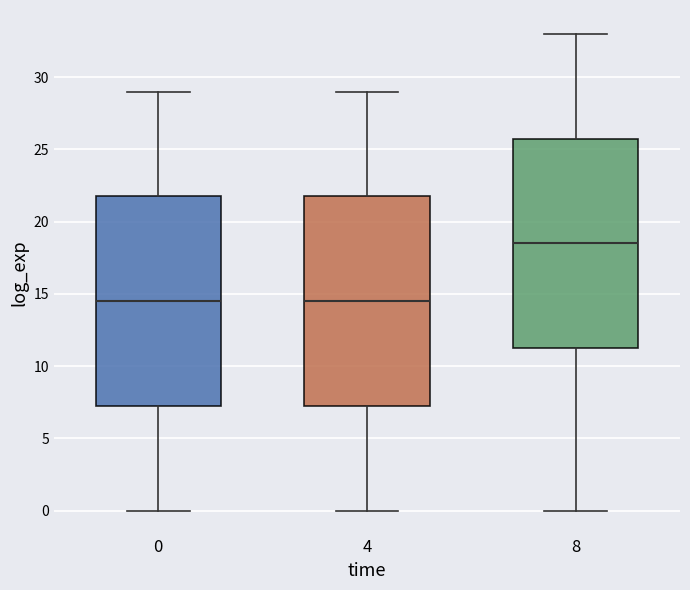

Reading left to right, transcribe this box plot: for each box, give where its median line is, the range the box spans, and where its two whiskers end, as read against the y-axis. The values are not printed on the chart, so give them approximately, as read against the axis.

0: median 14.5, box 7.5 to 22.0, whiskers 0.0 to 29.0
4: median 14.5, box 7.5 to 22.0, whiskers 0.0 to 29.0
8: median 18.5, box 11.5 to 26.0, whiskers 0.0 to 33.0